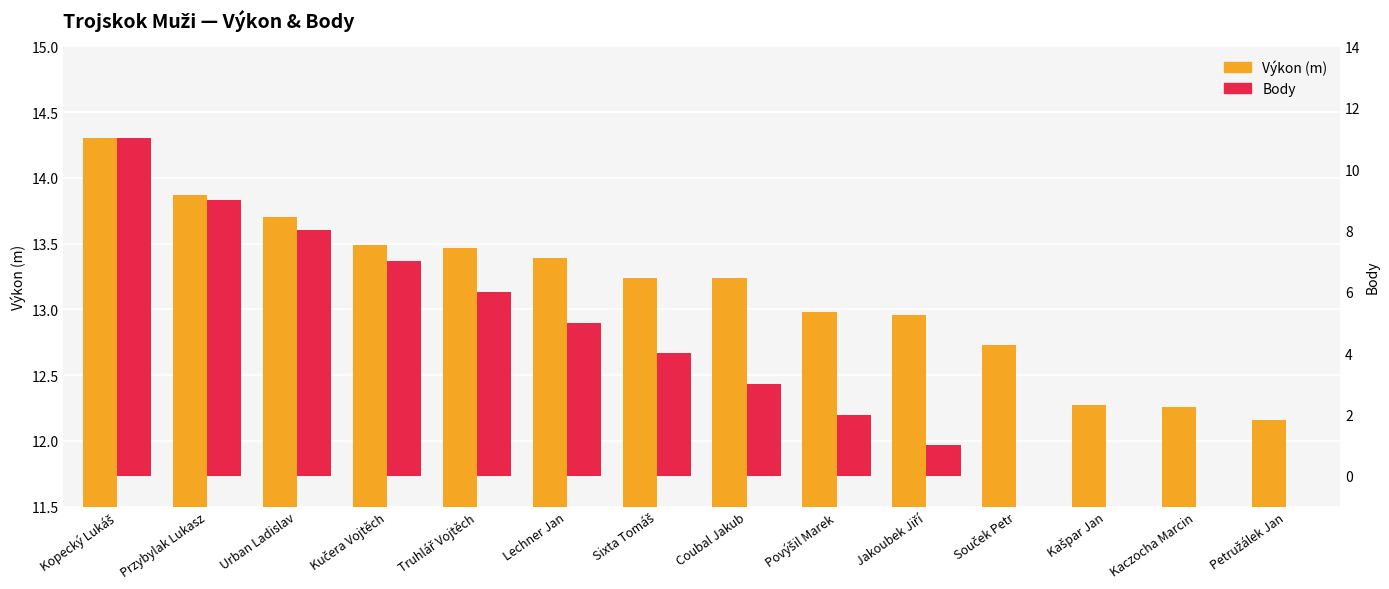

Is it true that Body equals 1.0 at Jakoubek Jiří?

True